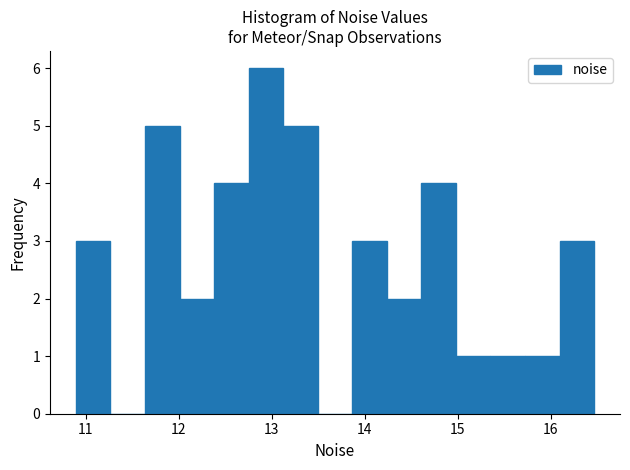

Read against the x-axis, roughly where is the centre of the tallest bar?

12.9